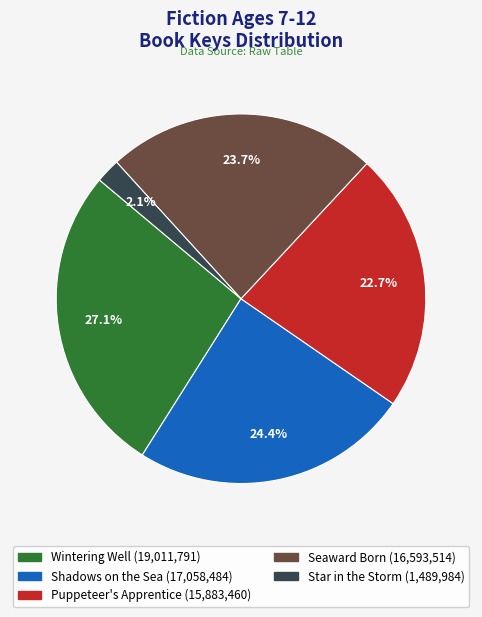

Rank the categories by value from highest to lowest.

Wintering Well, Shadows on the Sea, Seaward Born, Puppeteer's Apprentice, Star in the Storm